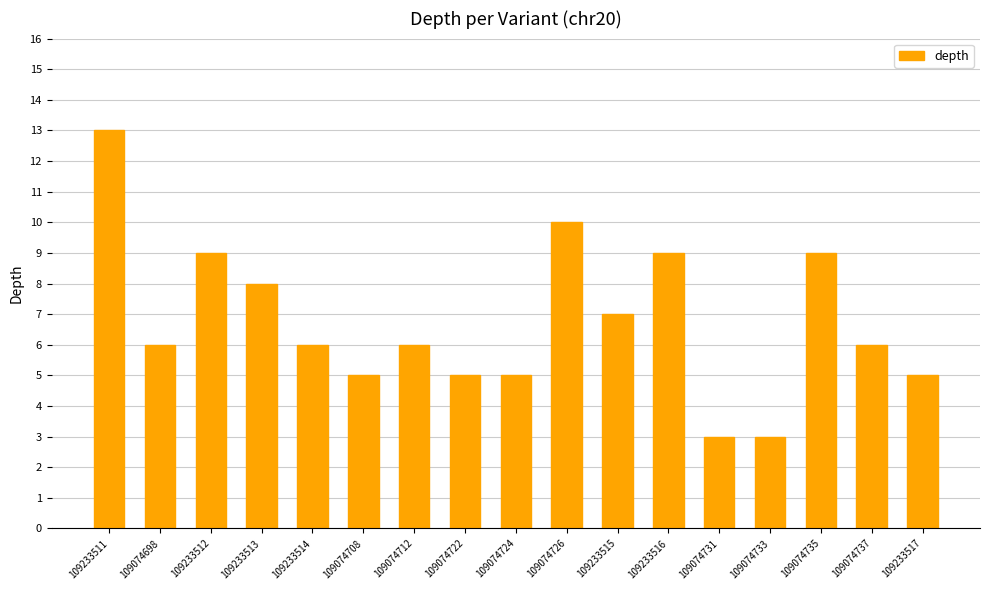

At which label is the value closest to 8?

109233513